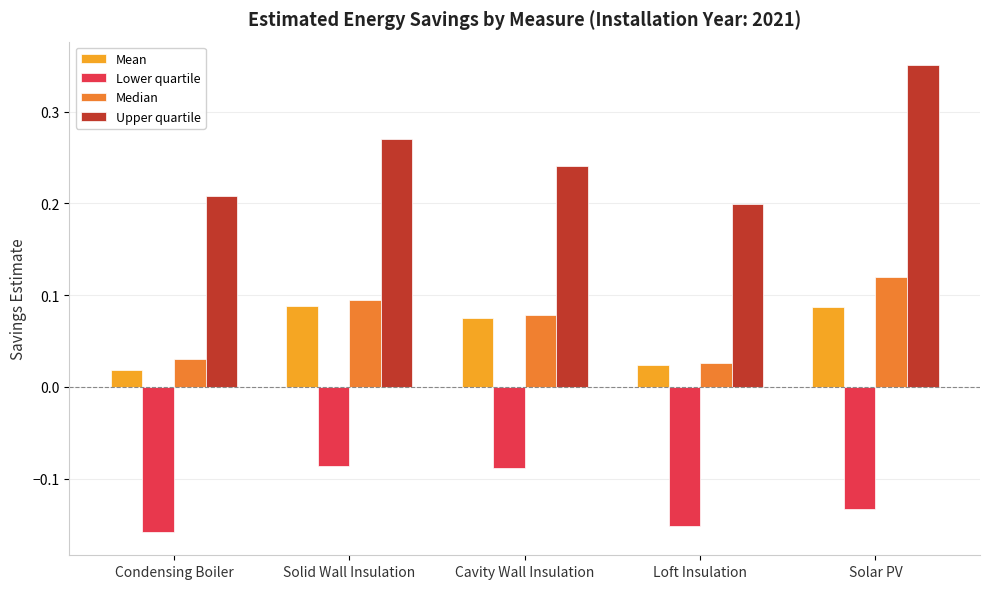

Does the chart contain any negative values?

Yes